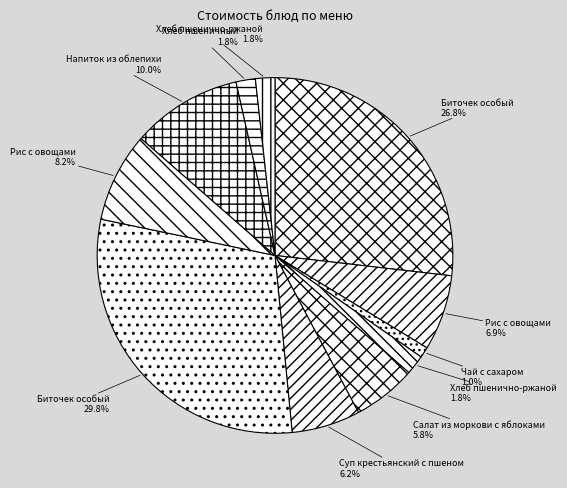

To the nearest percent, what is the difference between the largest and smallest slice percentages?

29%